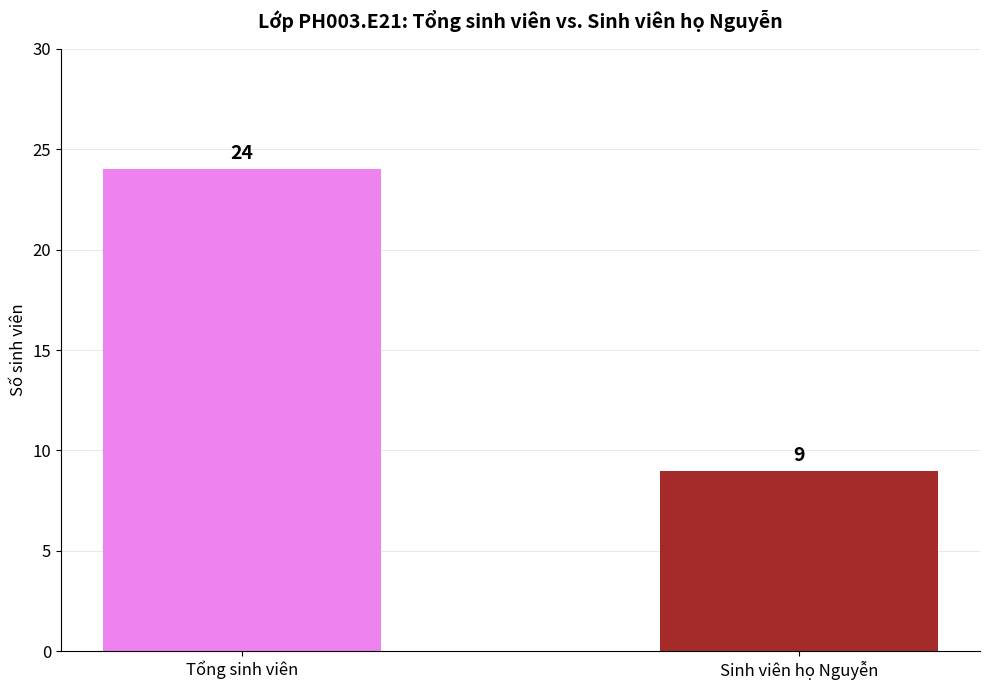

List the labels in order of value, largest first.

Tổng sinh viên, Sinh viên họ Nguyễn